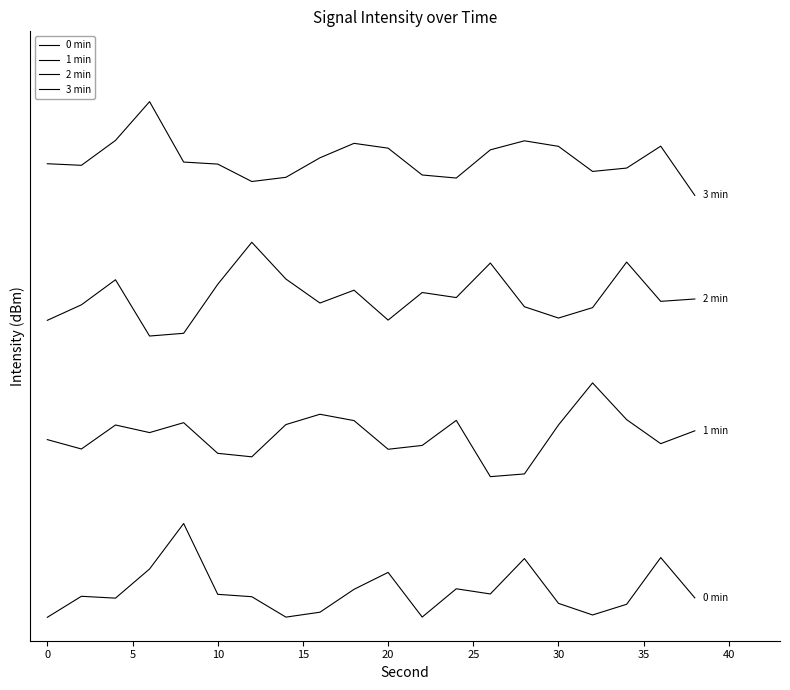

Reading left to right, transcribe all the data shown in this chart.

0 min: 0.0	0.9	0.8	2.1	4.0	1.0	0.9	0.0	0.2	1.2	1.9	0.0	1.2	1.0	2.5	0.6	0.1	0.6	2.5	0.8
1 min: 7.6	7.2	8.2	7.9	8.3	7.0	6.8	8.2	8.7	8.4	7.2	7.3	8.4	6.0	6.1	8.2	10.0	8.4	7.4	8.0
2 min: 12.7	13.3	14.4	12.0	12.1	14.2	16.0	14.4	13.4	14.0	12.7	13.9	13.6	15.1	13.2	12.8	13.2	15.2	13.5	13.6
3 min: 19.4	19.3	20.3	22.0	19.4	19.3	18.6	18.8	19.6	20.2	20.0	18.9	18.7	19.9	20.3	20.1	19.0	19.2	20.1	18.0